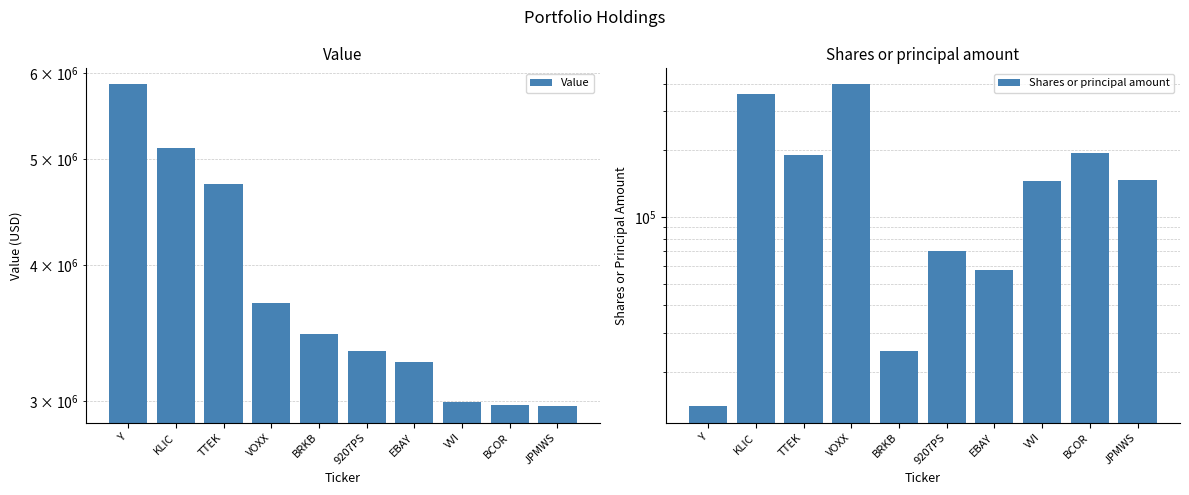

At how many categories does at least one series exceed 4413940?

3